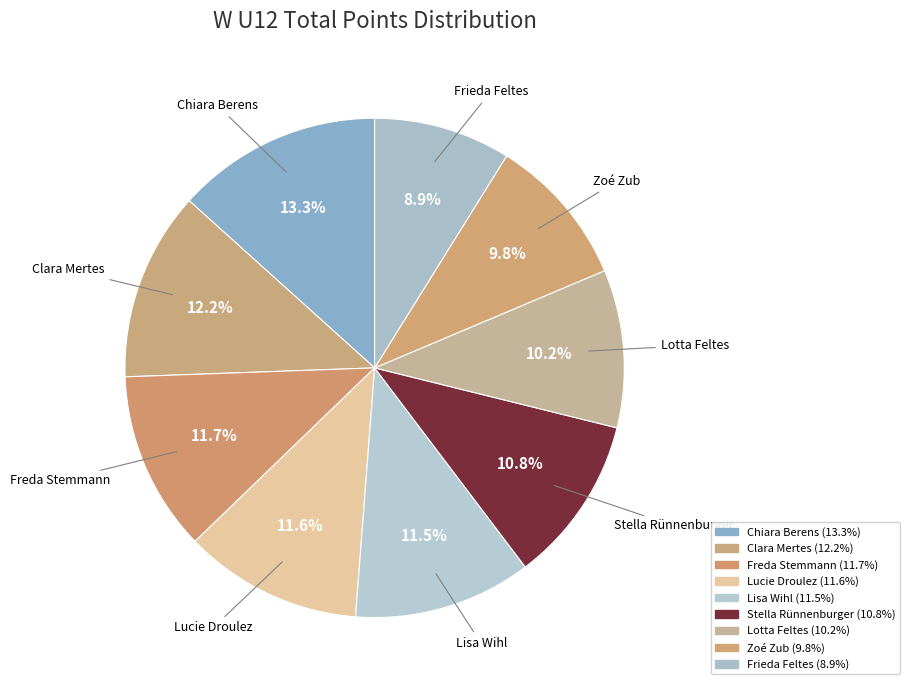

Is it true that Chiara Berens is 25% of the pie?

False